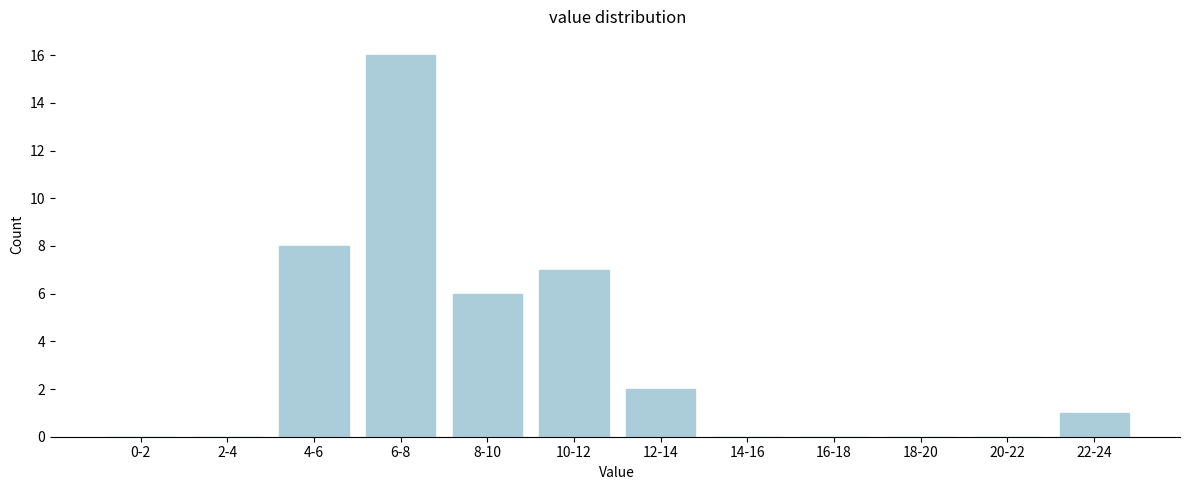

Reading right to left, transcribe all the data shown in this chart.

22-24=1	20-22=0	18-20=0	16-18=0	14-16=0	12-14=2	10-12=7	8-10=6	6-8=16	4-6=8	2-4=0	0-2=0